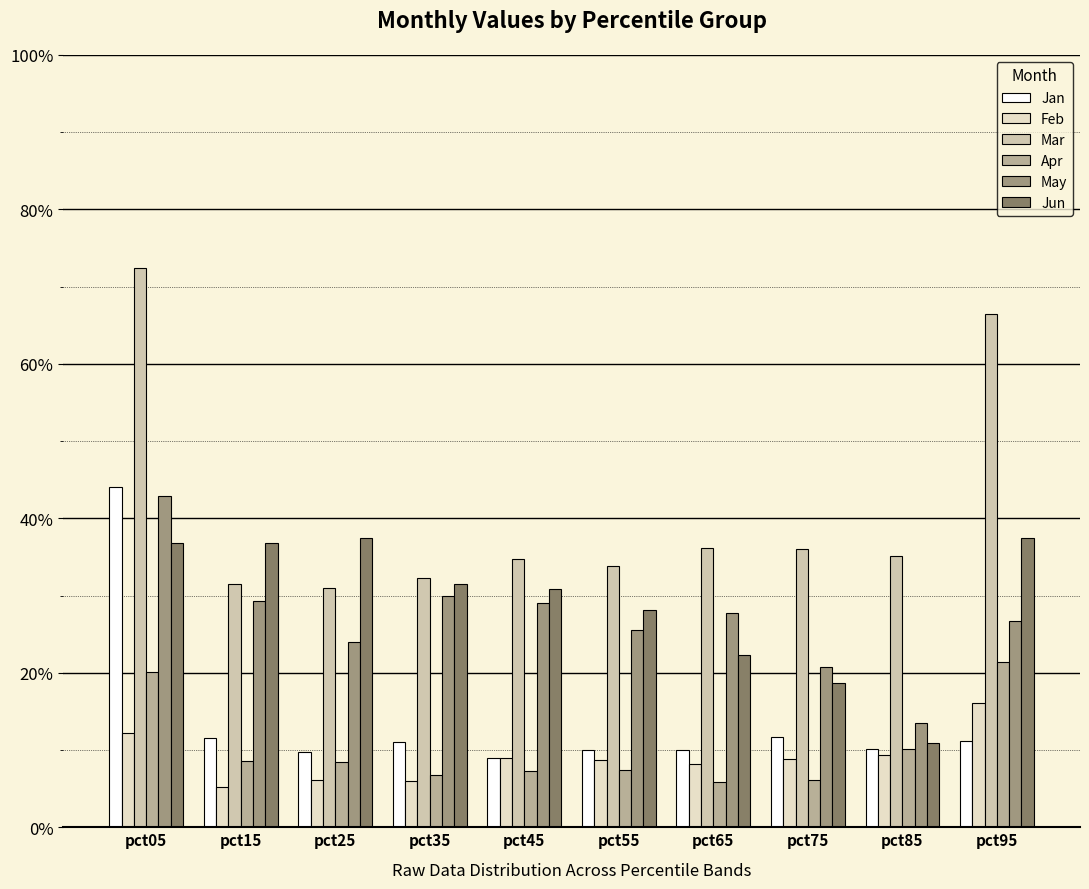

Reading left to right, extract all data points from this chart.

Jan: 0.4	0.1	0.1	0.1	0.1	0.1	0.1	0.1	0.1	0.1
Feb: 0.1	0.1	0.1	0.1	0.1	0.1	0.1	0.1	0.1	0.2
Mar: 0.7	0.3	0.3	0.3	0.3	0.3	0.4	0.4	0.4	0.7
Apr: 0.2	0.1	0.1	0.1	0.1	0.1	0.1	0.1	0.1	0.2
May: 0.4	0.3	0.2	0.3	0.3	0.3	0.3	0.2	0.1	0.3
Jun: 0.4	0.4	0.4	0.3	0.3	0.3	0.2	0.2	0.1	0.4